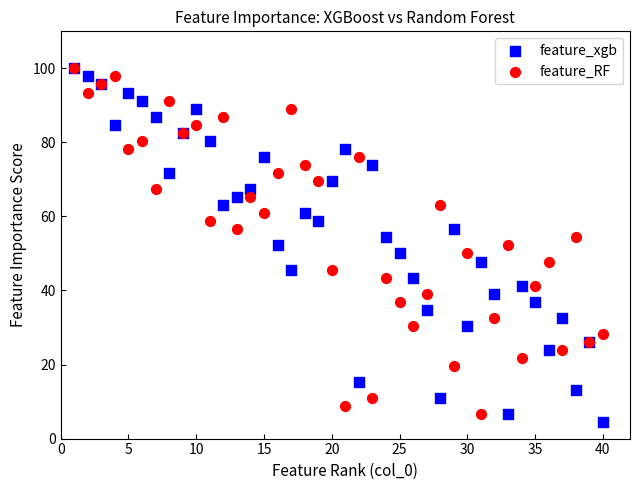

What are all the series names shown in the legend?

feature_xgb, feature_RF